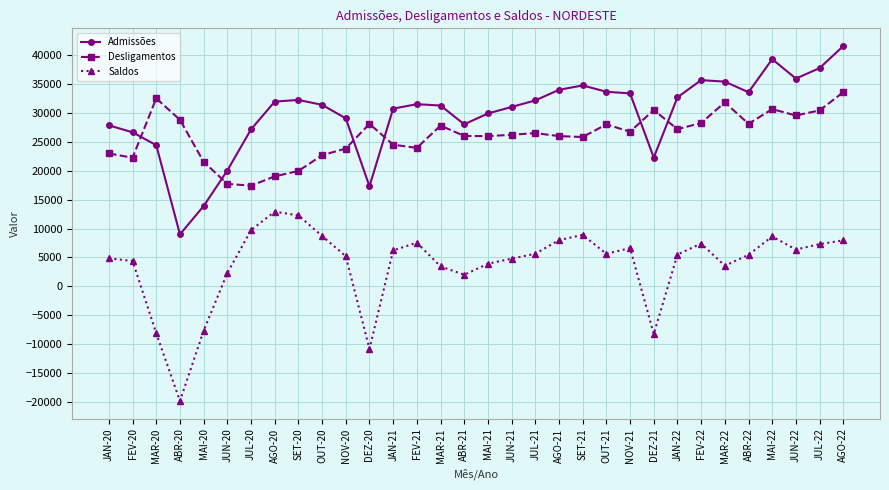

What is the total value across all series at JUL-22?

75418